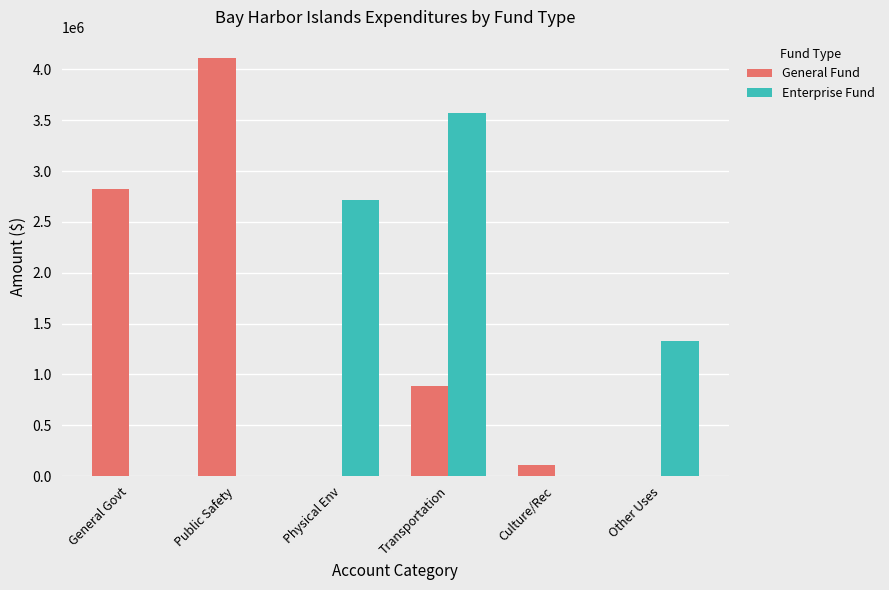

Reading left to right, what are all the values shown in this chart?

General Fund: 2821371	4112962	0	890112	112748	0
Enterprise Fund: 0	0	2719222	3571045	0	1326203